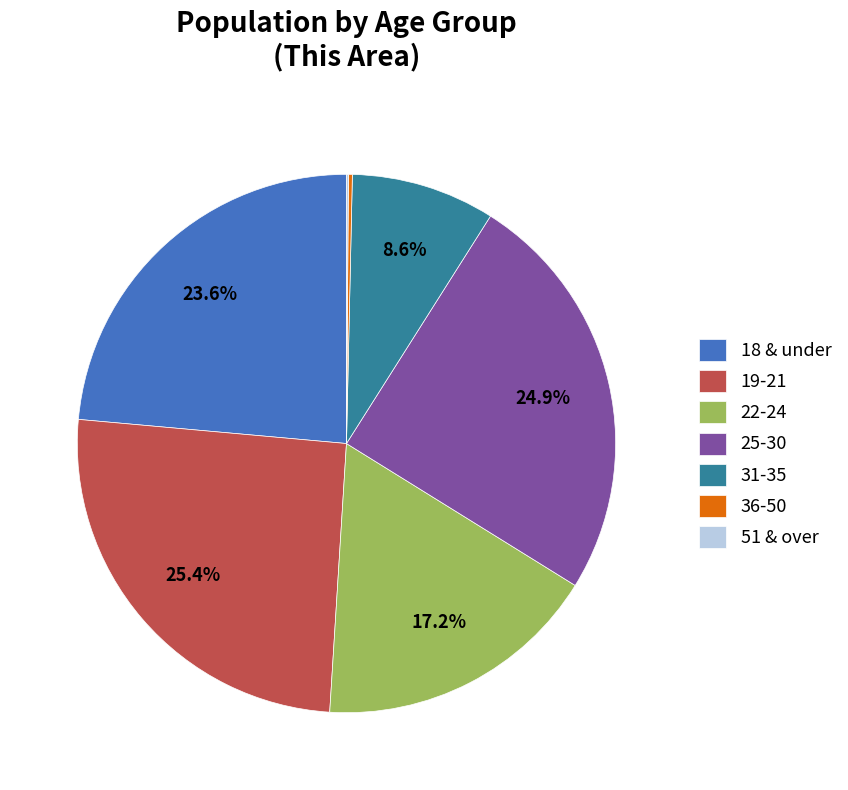

Which category has the biggest portion of the pie?

19-21